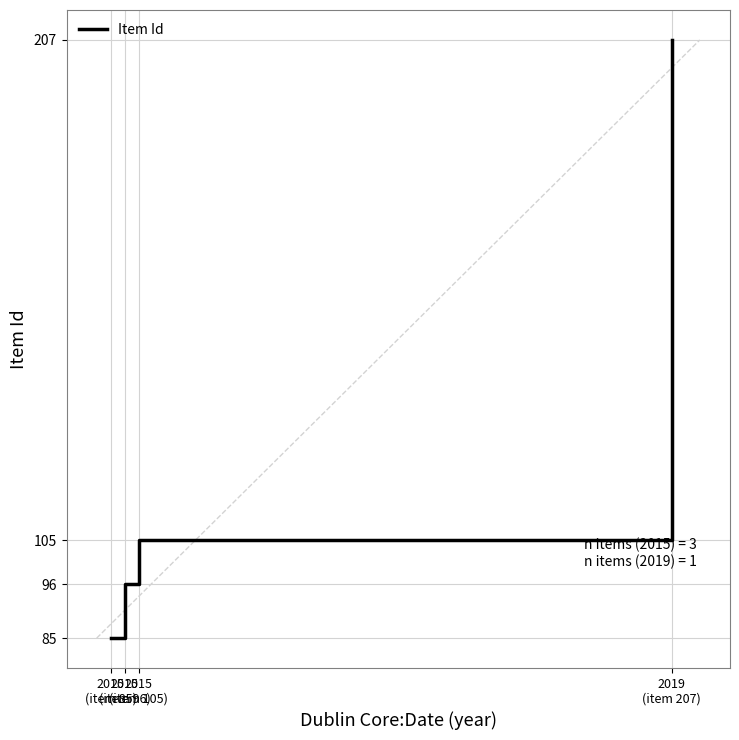

Reading left to right, transcribe all the data shown in this chart.

85	96	105	207